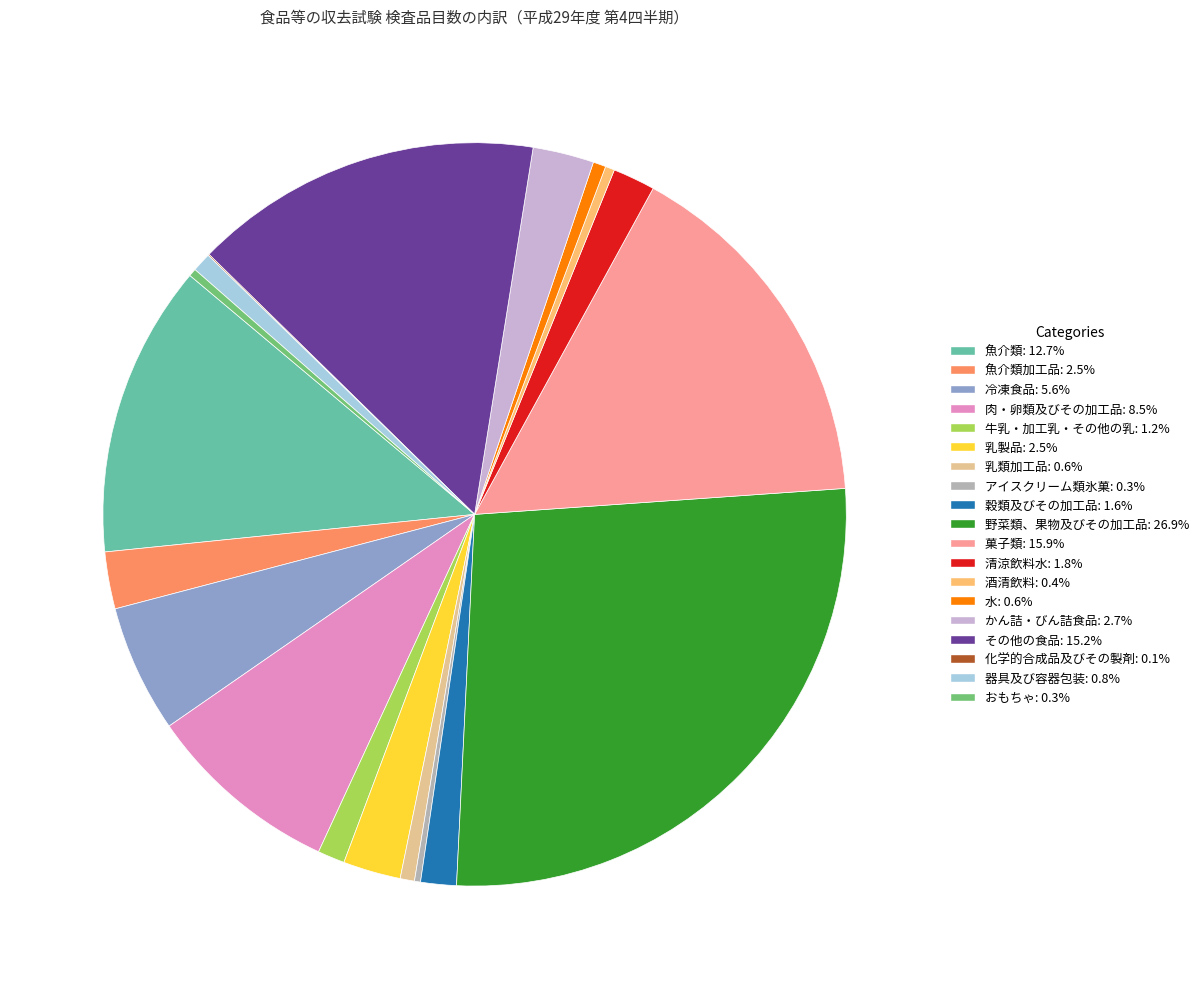

Approximately how many times larger is the value at 酒清飲料: 0.4% compared to 牛乳・加工乳・その他の乳: 1.2%?

0.3